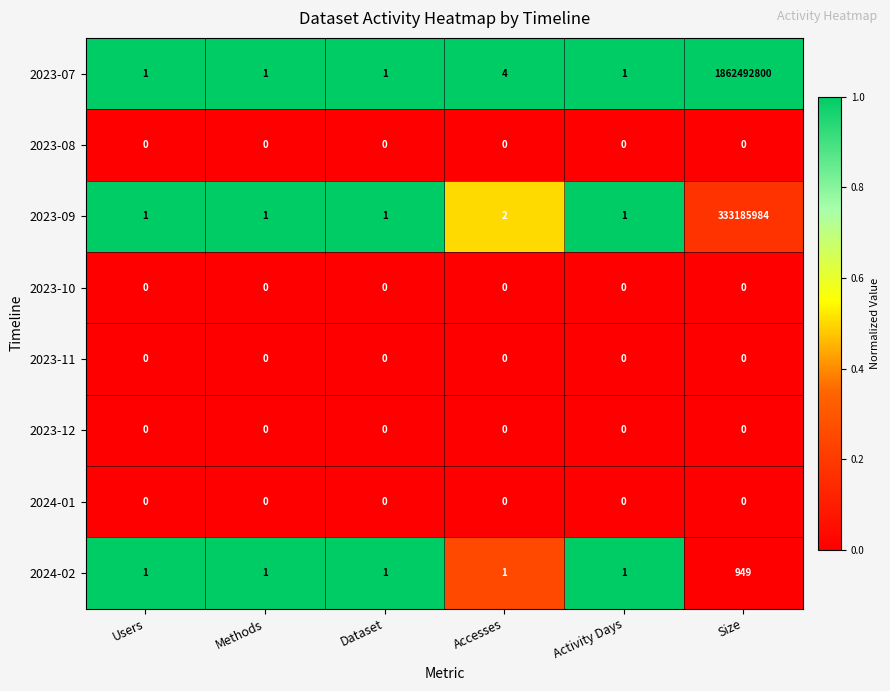

At which category is the sum across all series the highest?

Size